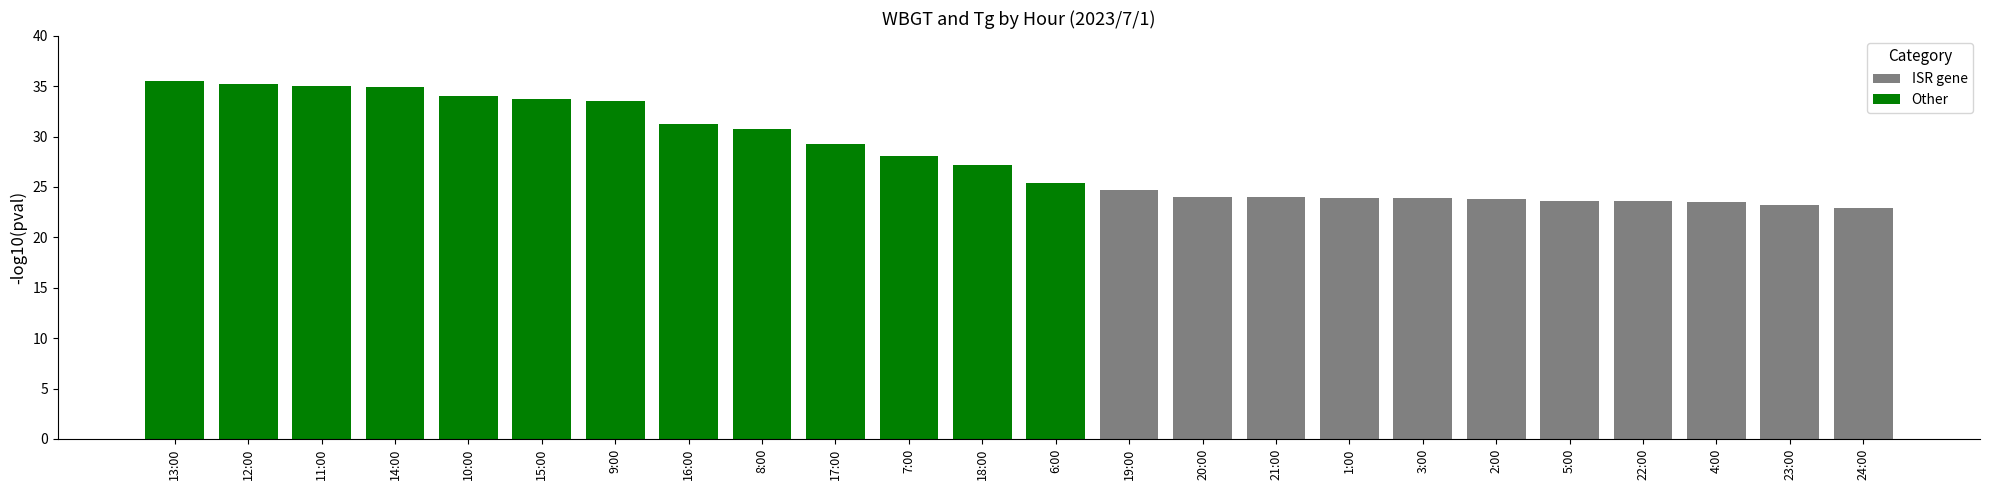

What position from the right is 16:00?

17